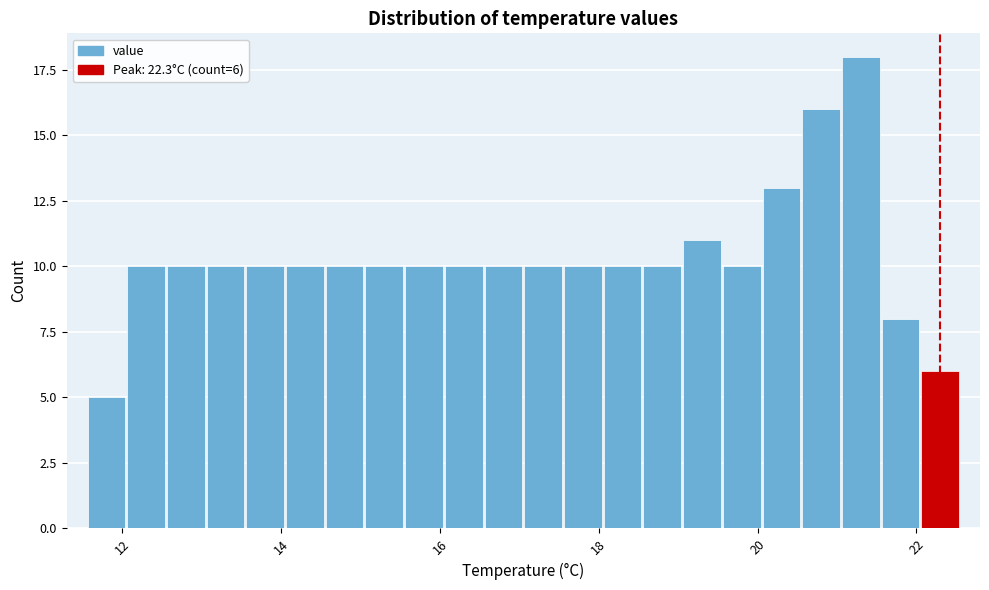

Read against the x-axis, roughly where is the centre of the tallest bar?

21.4